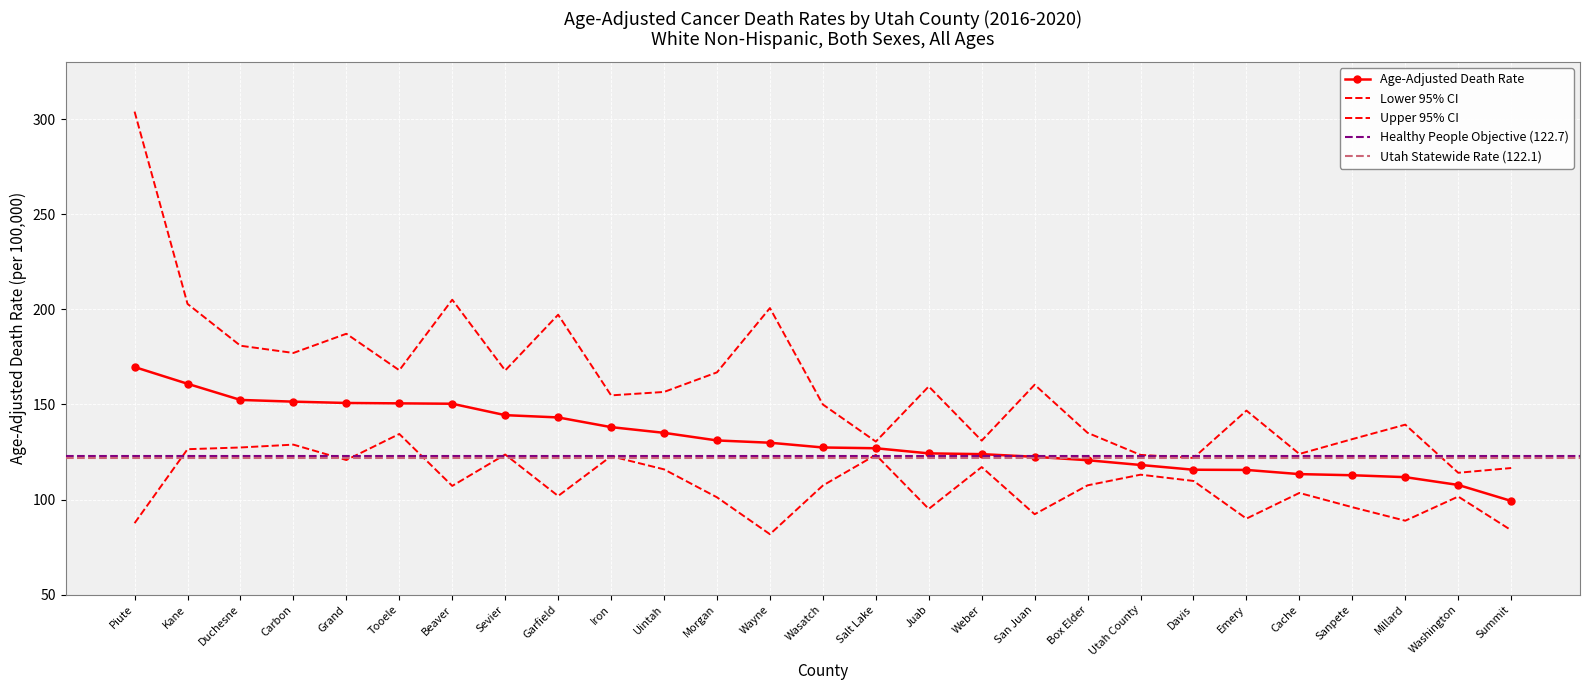

What is the maximum value shown in the chart?

304.0